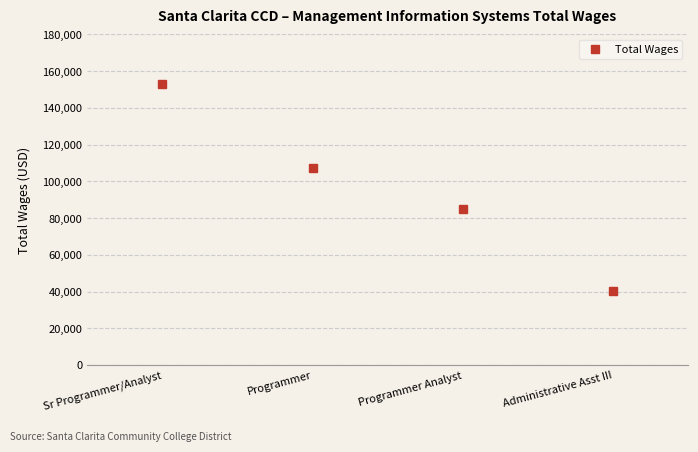

How many series are shown in this chart?

1